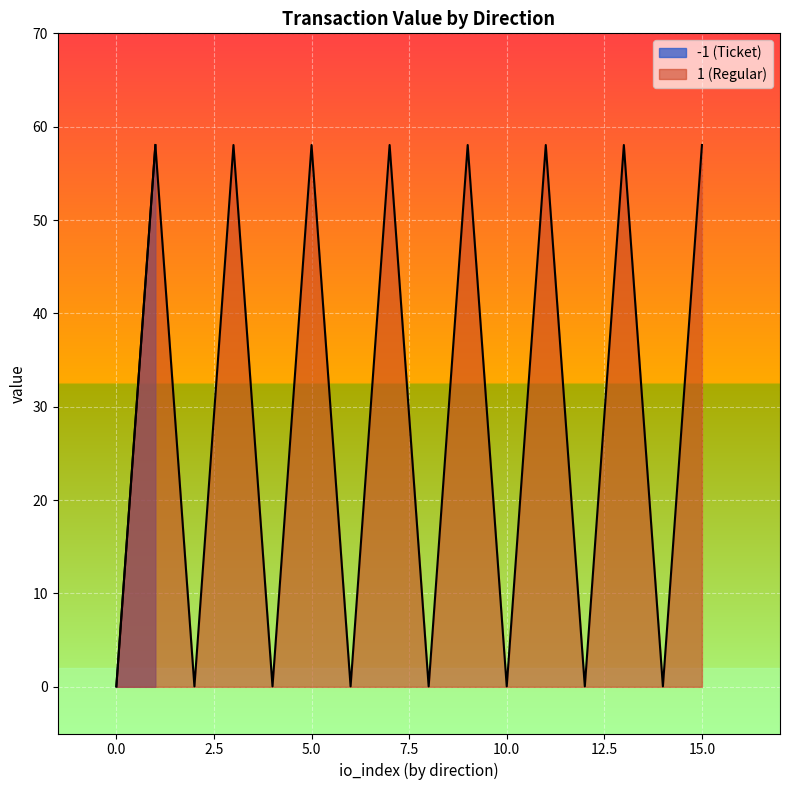

Between which two adjacent categories do value and io_index first intersect?

-1 and 1